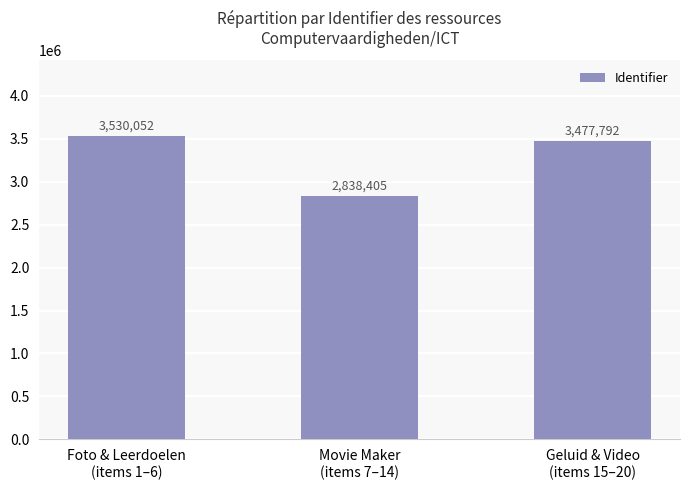

Which category has the lowest value across all series?

Movie Maker
(items 7–14)